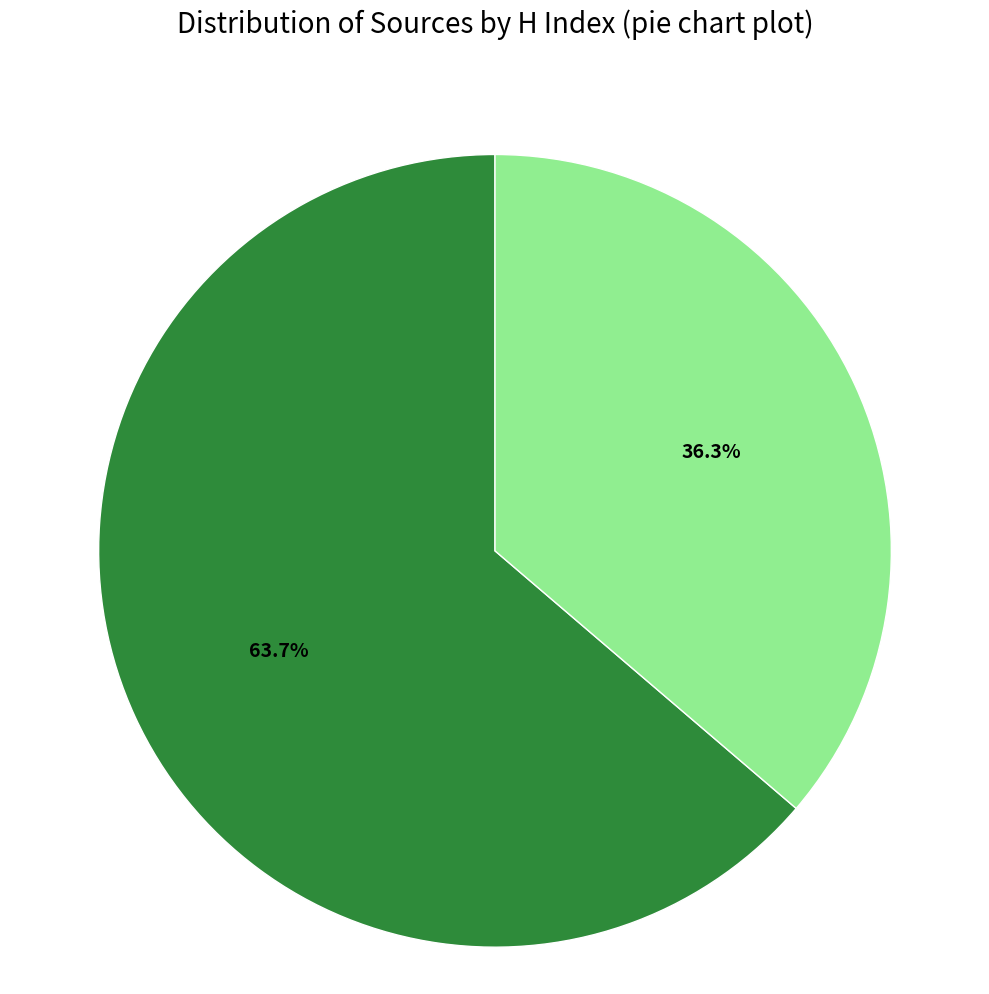

Does any single category account for the majority?

Yes